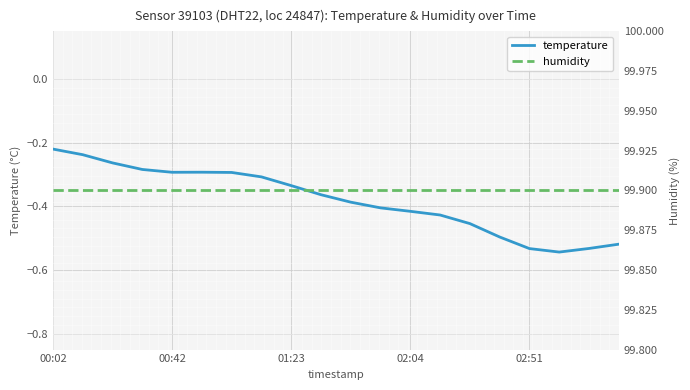

At 18, list the series in order from smallest to largest.

temperature, humidity